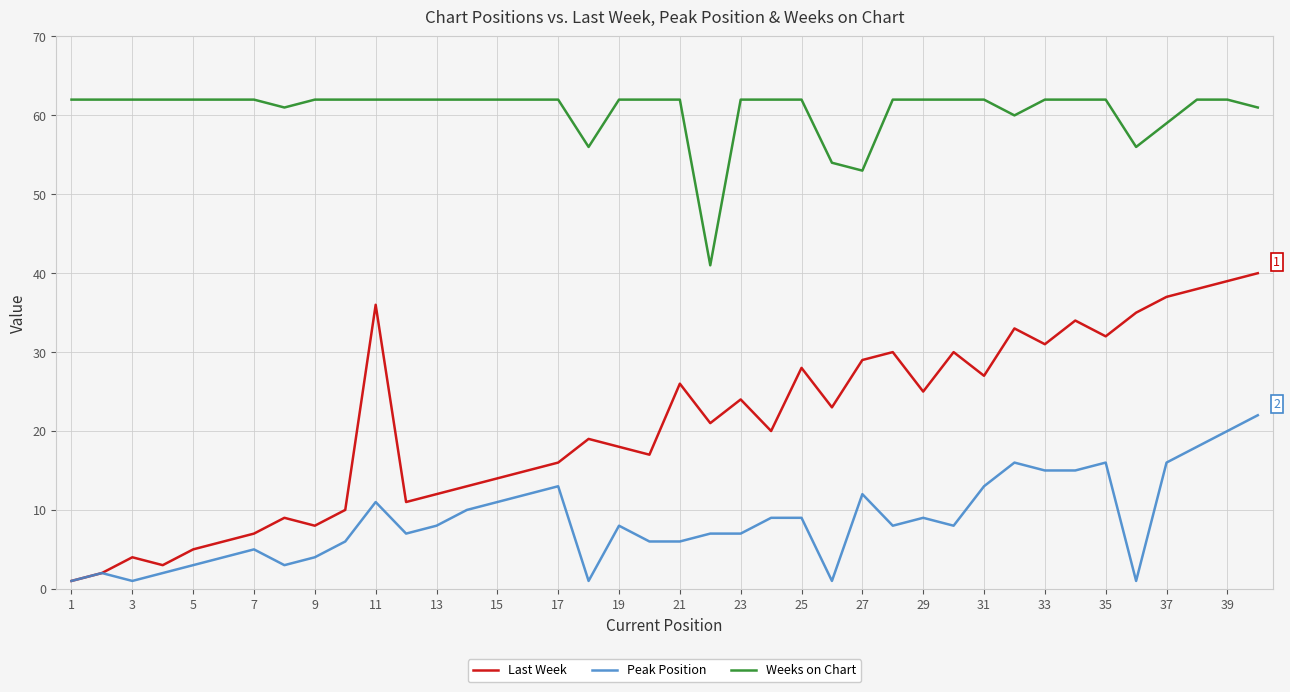

Which series has the largest range (max minus min)?

Last Week